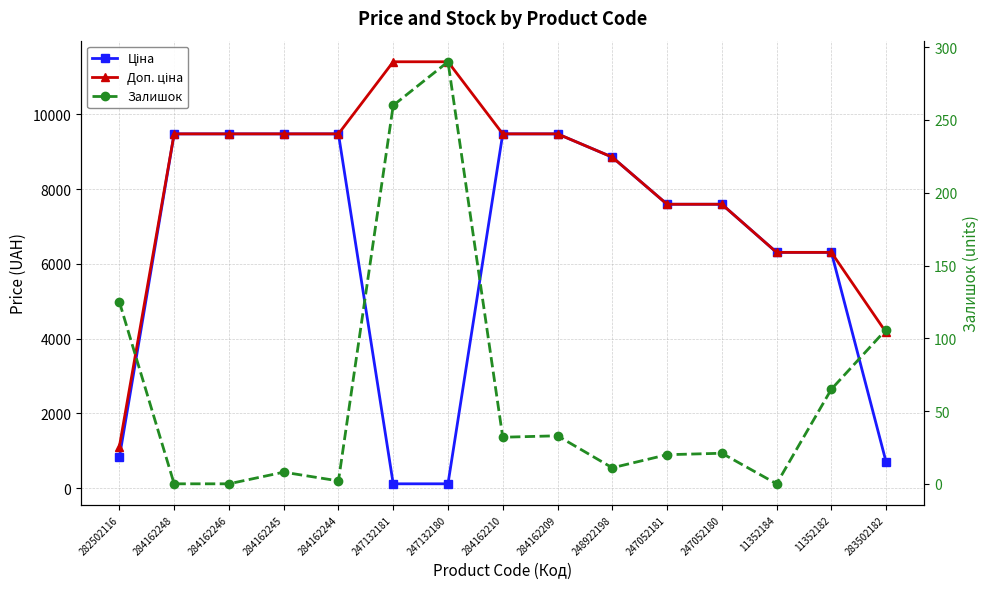

What is the difference between the second highest and second lowest values in the Ціна series?

9366.0